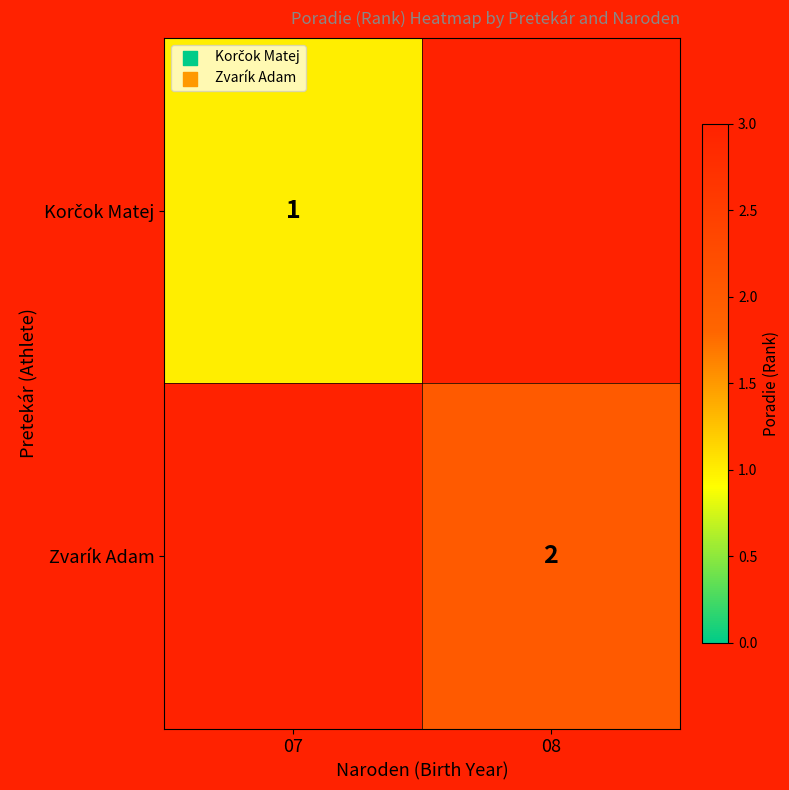

Is it true that Zvarík Adam equals 2 at 08?

True